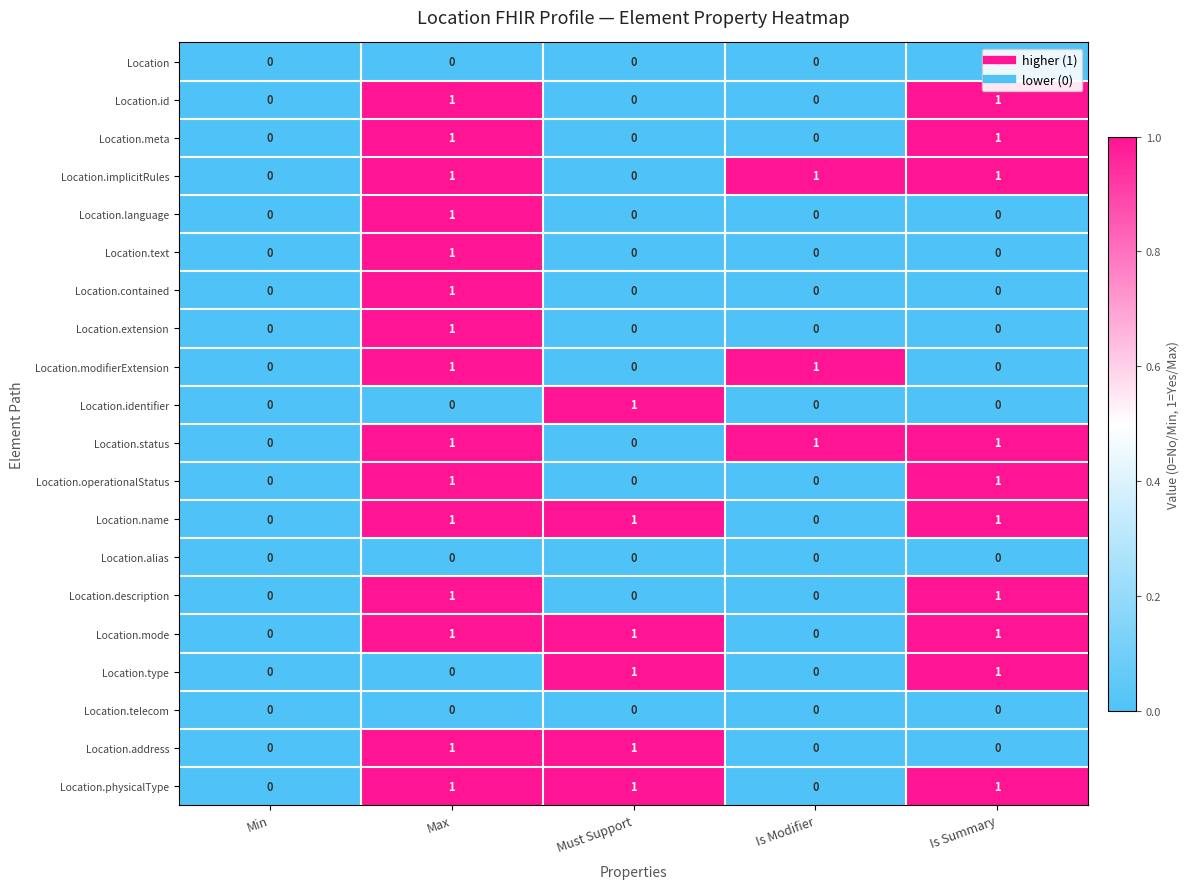

At which category is the sum across all series the highest?

Max